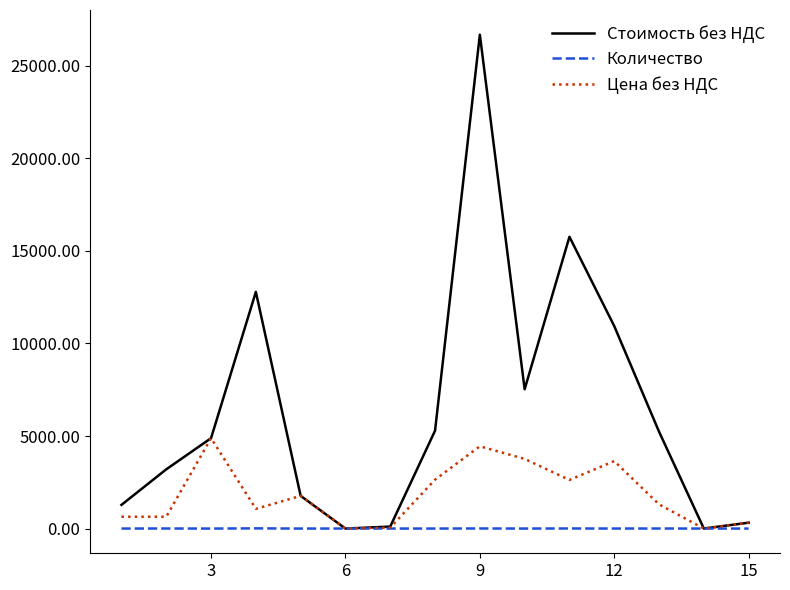

Which series has the largest range (max minus min)?

Стоимость без НДС